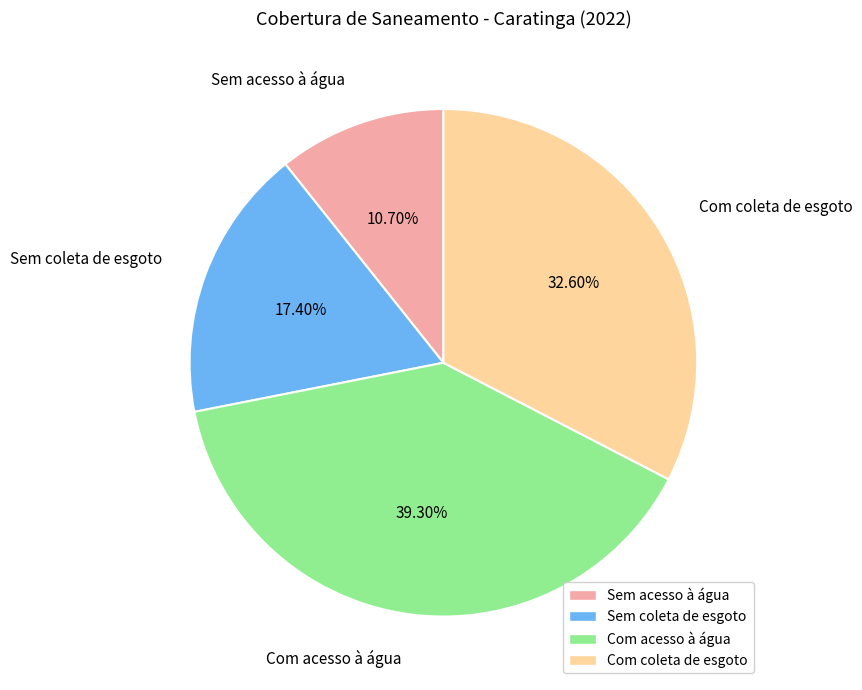

What percentage is the Sem acesso à água slice, to the nearest percent?

11%